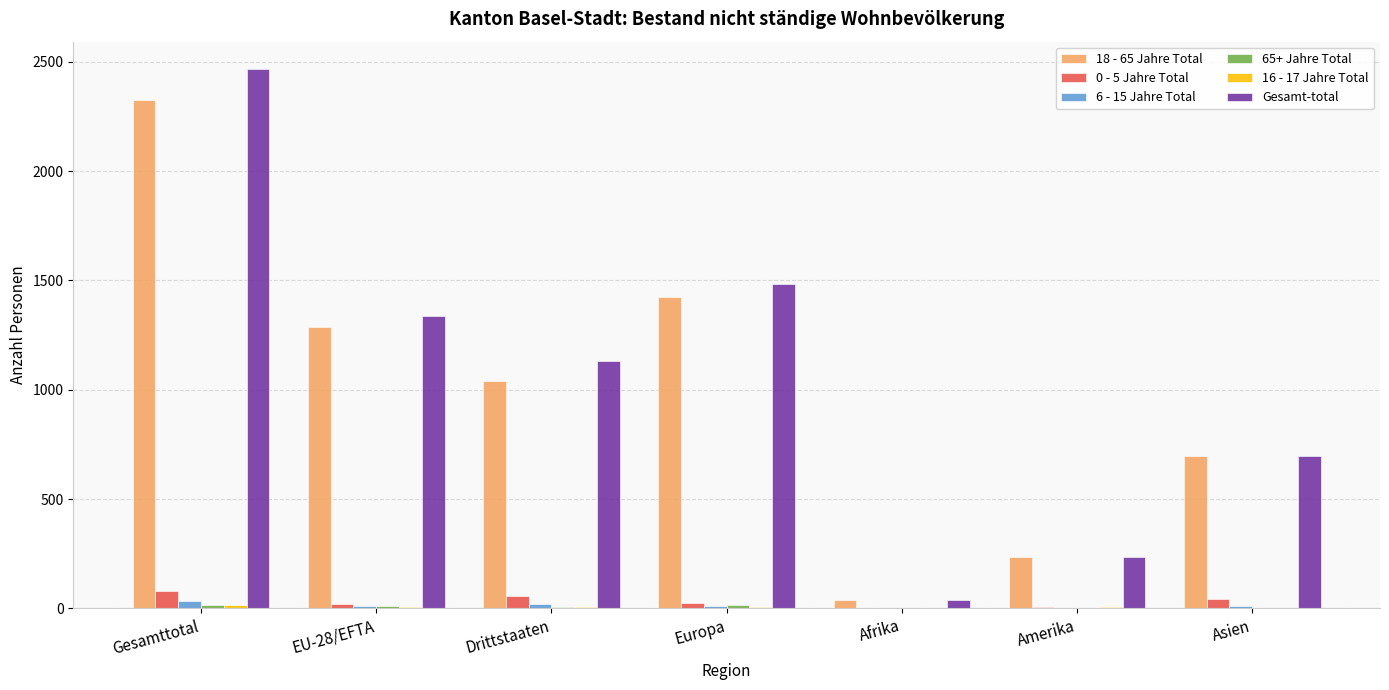

Is it true that Gesamt-total equals 1007 at Europa?

False